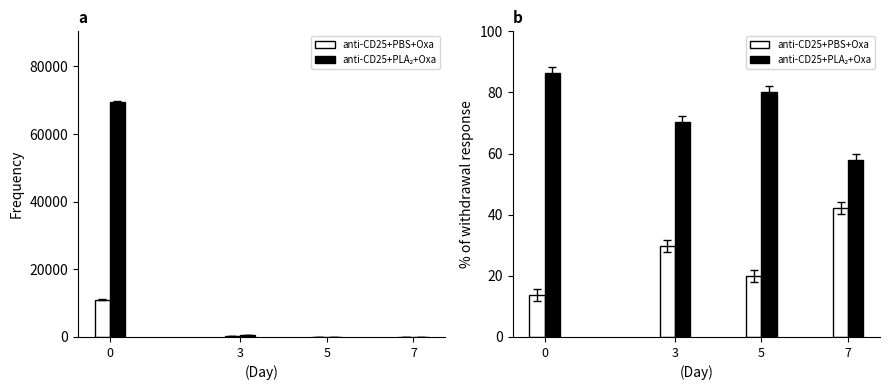

What is the difference between the maximum and second lowest values in the anti-CD25+PBS+Oxa series?

22.1